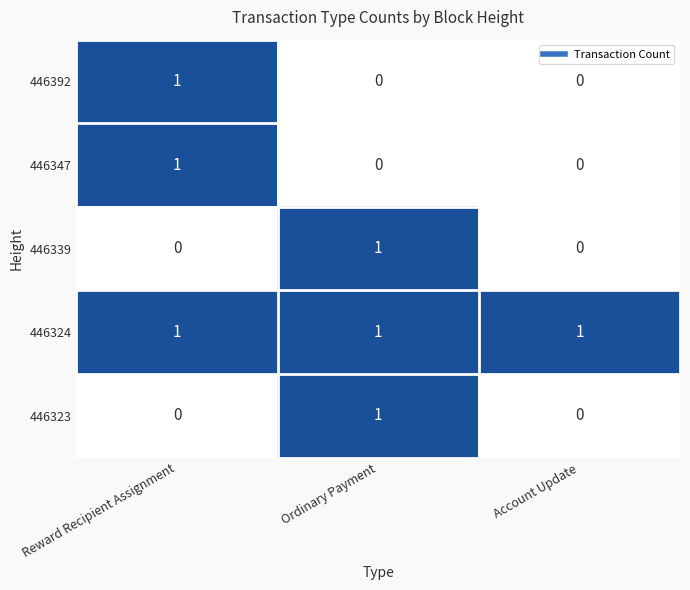

The value of 446324 at Ordinary Payment is 1. True or false?

True